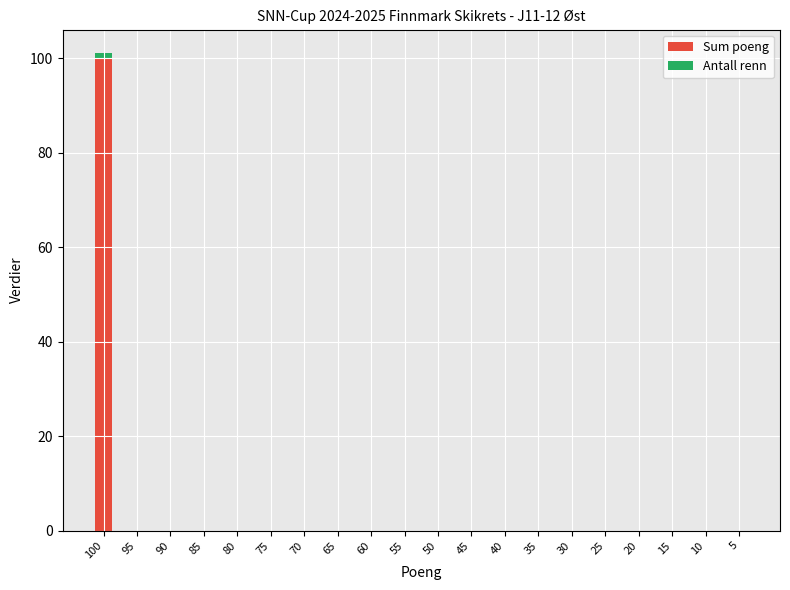

The Sum poeng series shows 0 at 15. True or false?

True